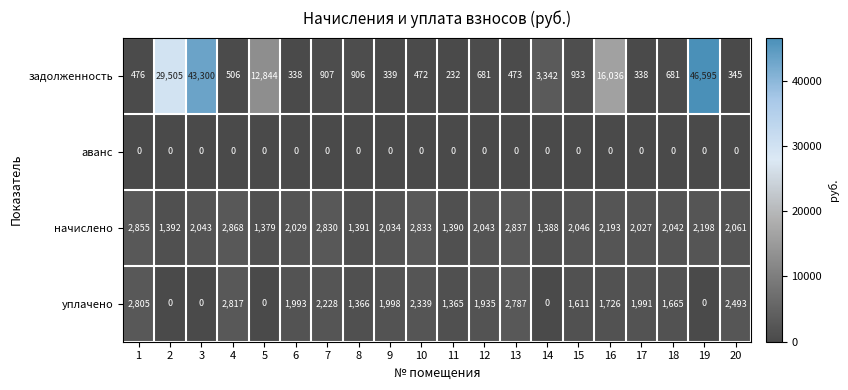

True or false: уплачено has a value of -1629 at 3.

False